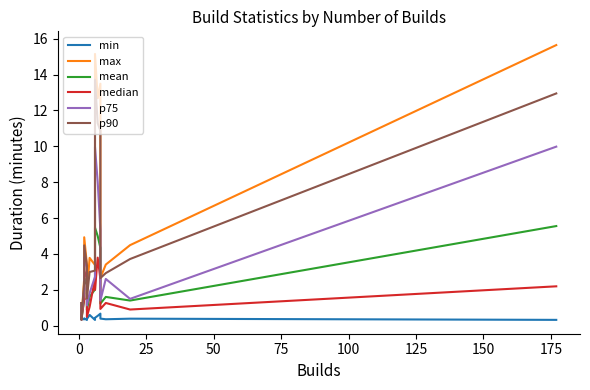

What is the sum of all p90 values?

83.2